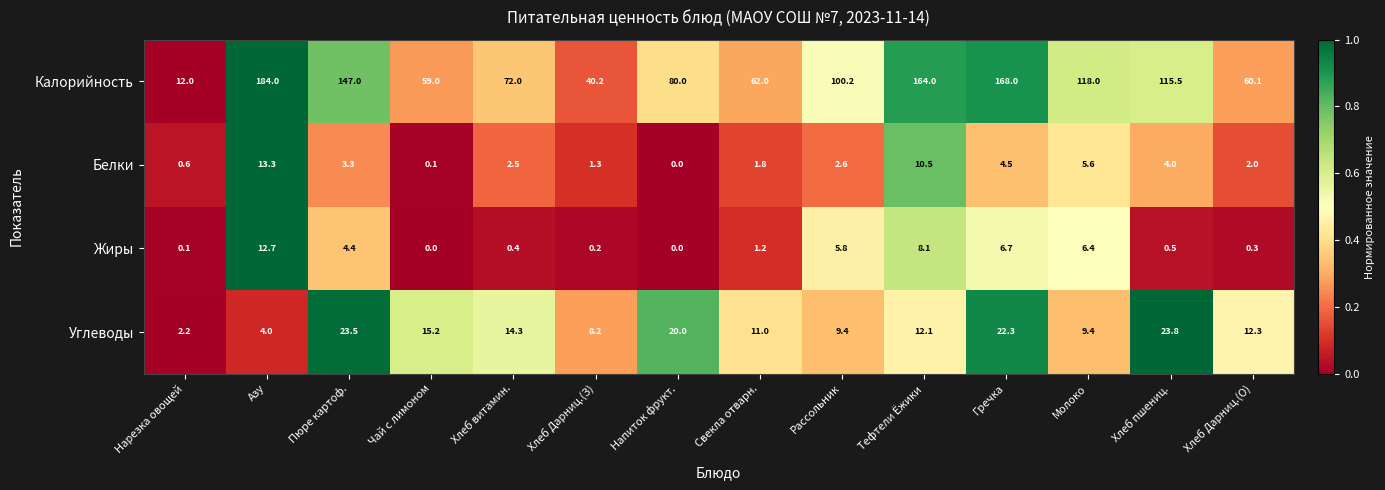

At which category is the sum across all series the highest?

Азу